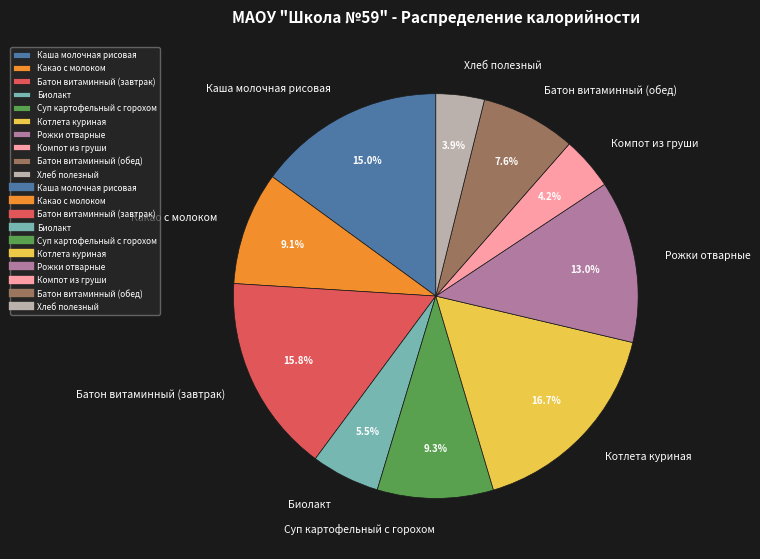

Is it true that Суп картофельный с горохом is 9% of the pie?

True